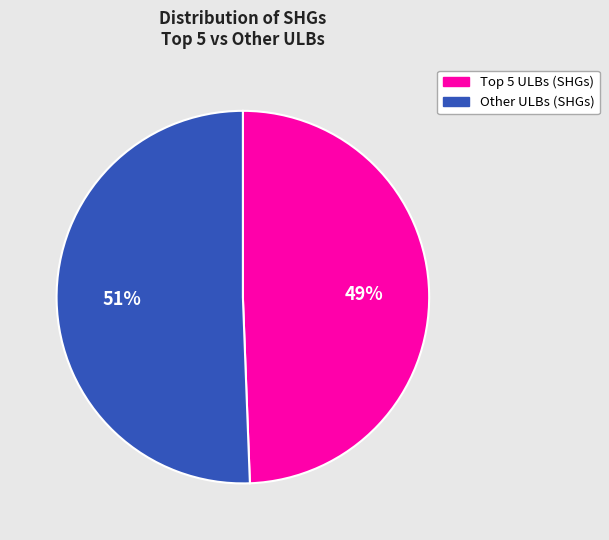

What percentage is the Other ULBs (SHGs) slice, to the nearest percent?

51%